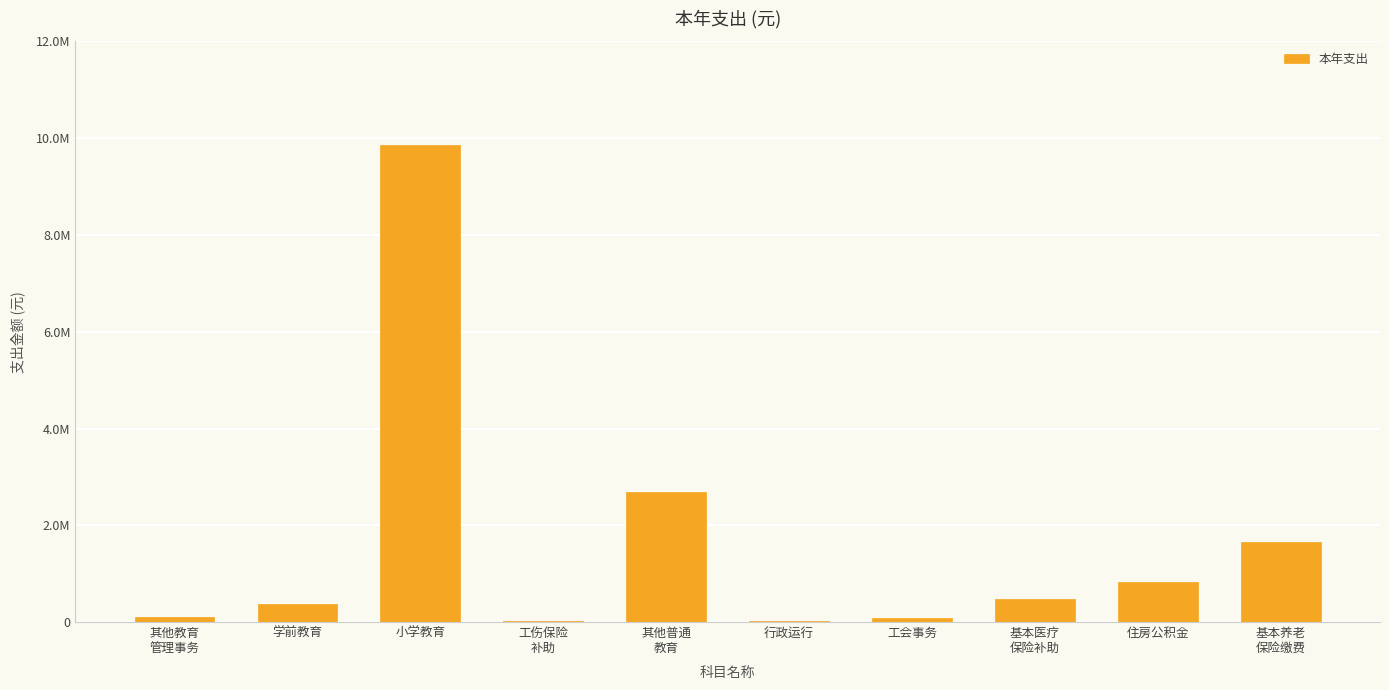

Which label corresponds to the largest value in the chart?

小学教育